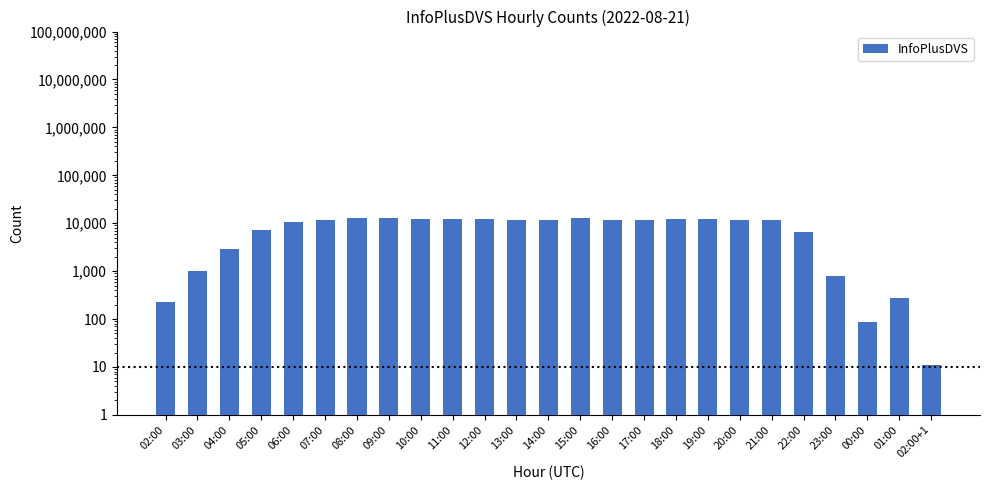

Where is the data nearest to the value 6557?

22:00